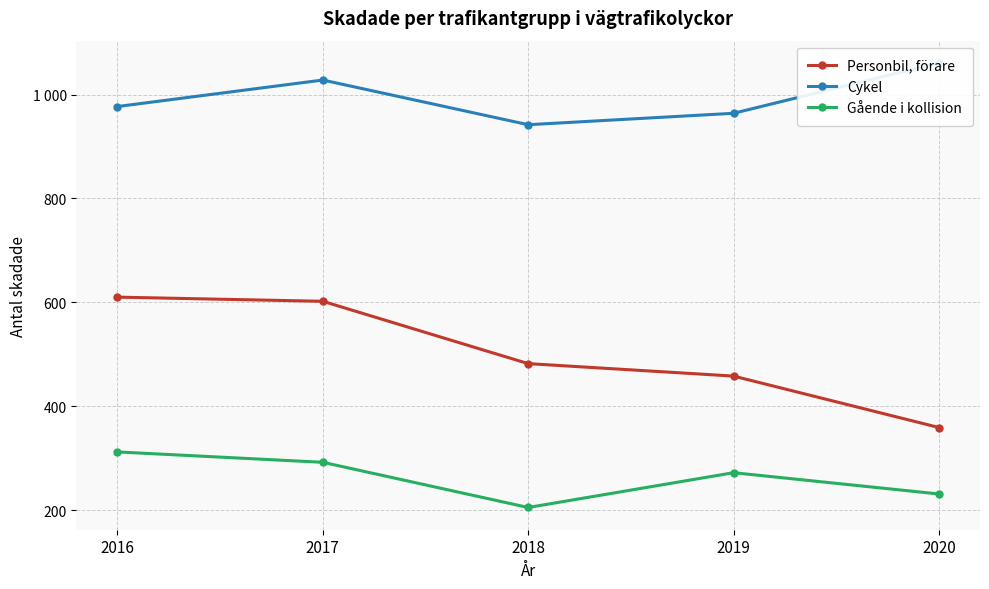

Is it true that Personbil, förare equals 482 at 2018?

True